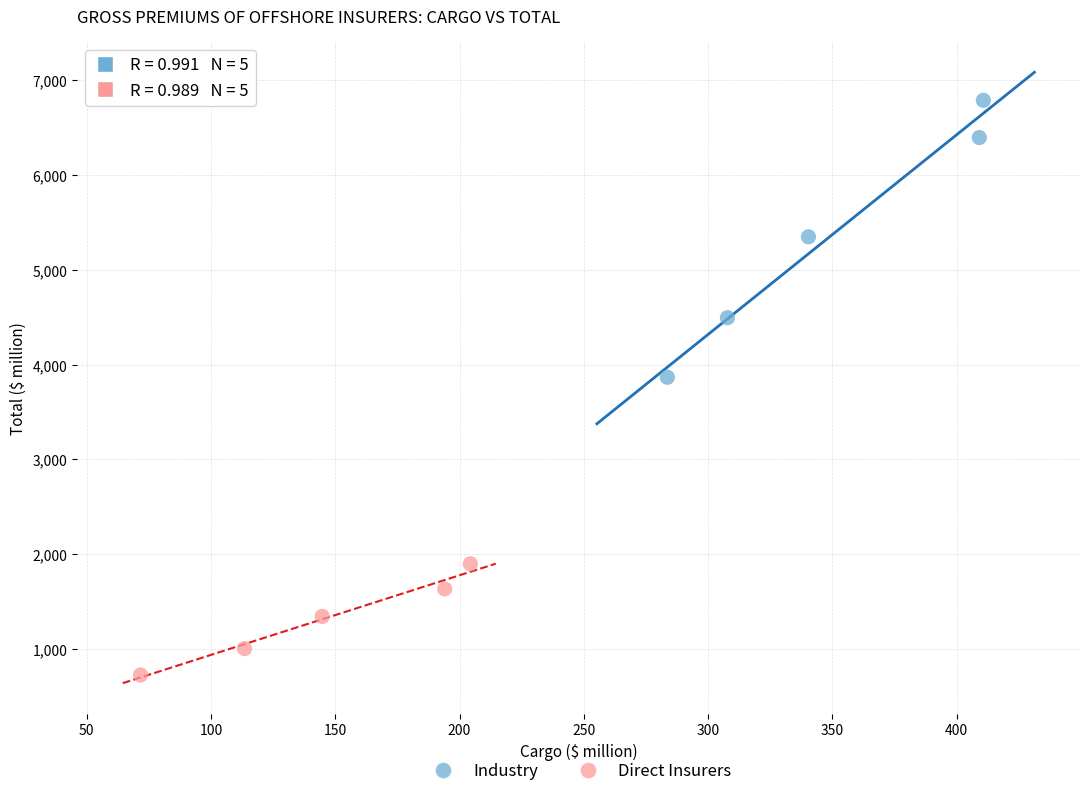

Which series has the widest spread of Y values?

Industry